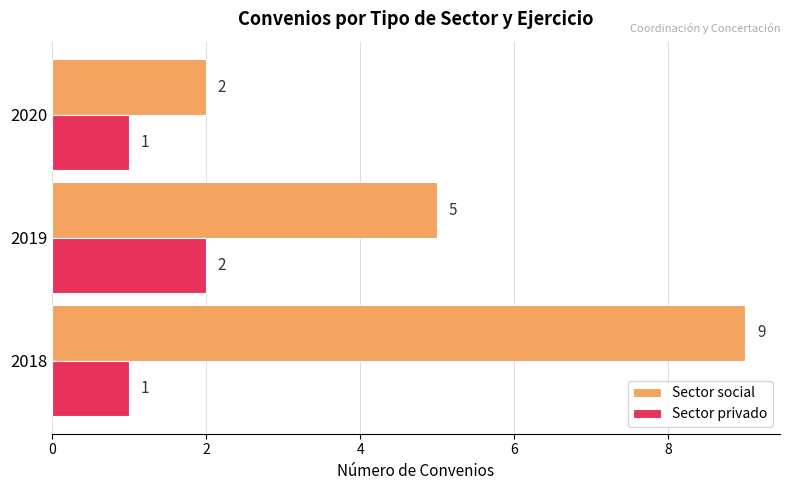

What is the difference between the maximum and minimum values in the Sector privado series?

1